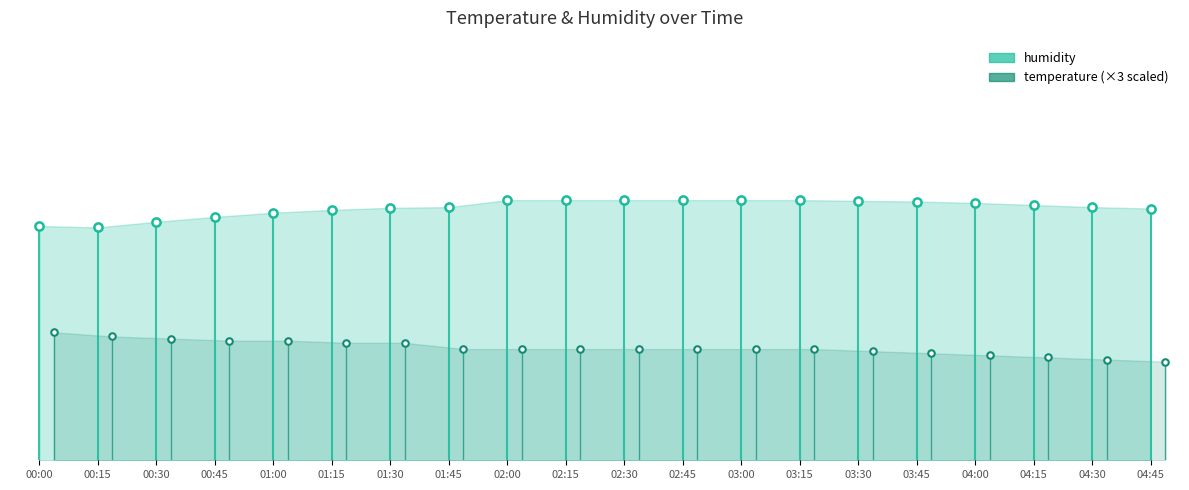

Which series reaches the minimum Y coordinate?

humidity